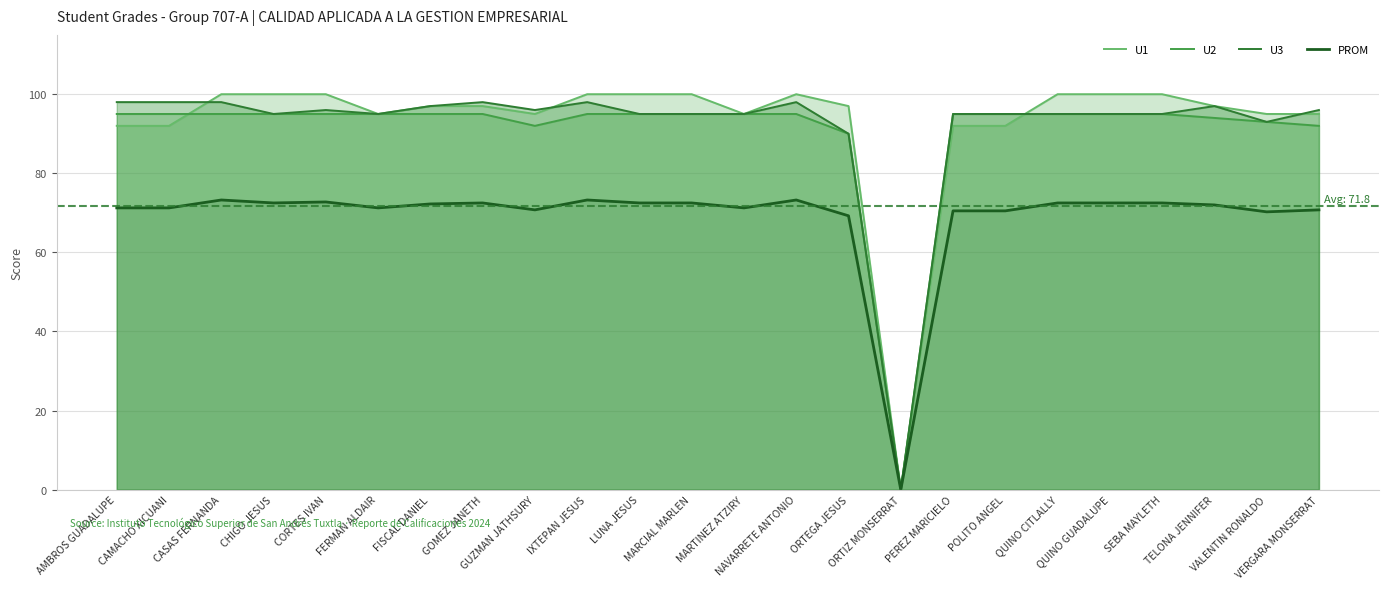

At which category does the chart reach its minimum across all series?

ORTIZ MONSERRAT